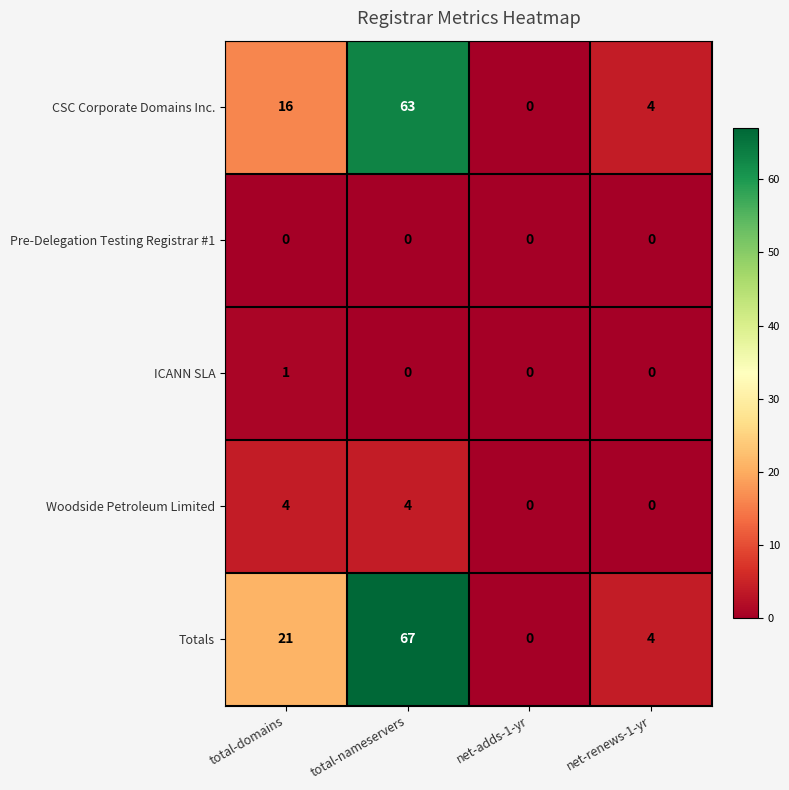

Which series has the largest total across all categories?

Totals